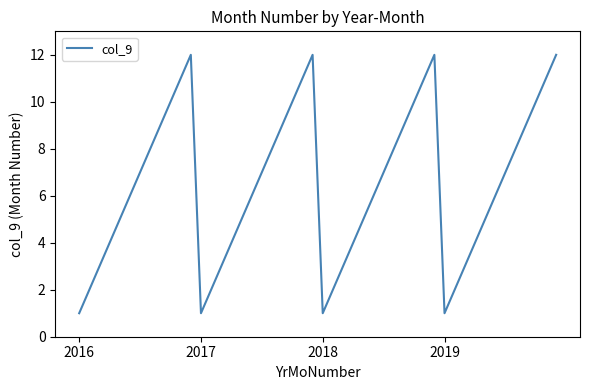

What is the difference between the maximum and minimum values?

11